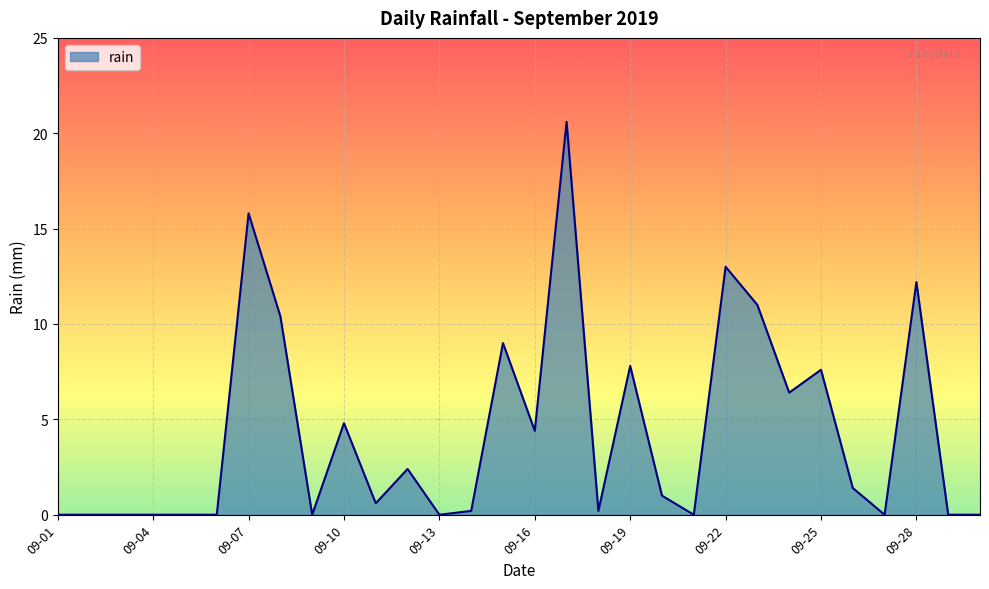

What is the difference between the maximum and minimum values?

20.6